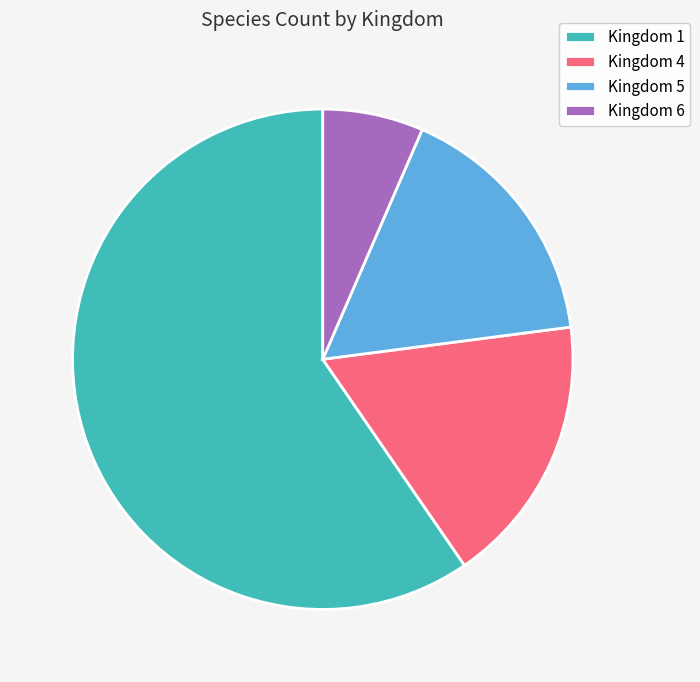

Is it true that Kingdom 5 is 16% of the pie?

True